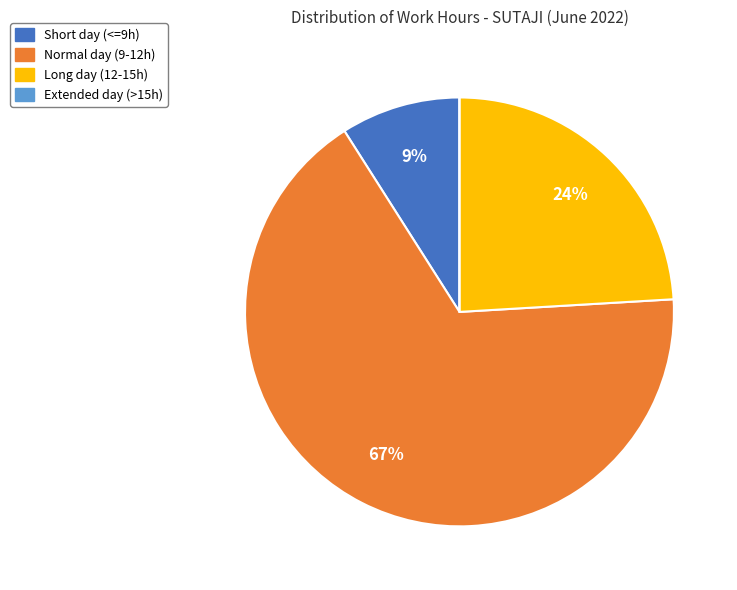

To the nearest percent, what is the difference between the largest and smallest slice percentages?

67%